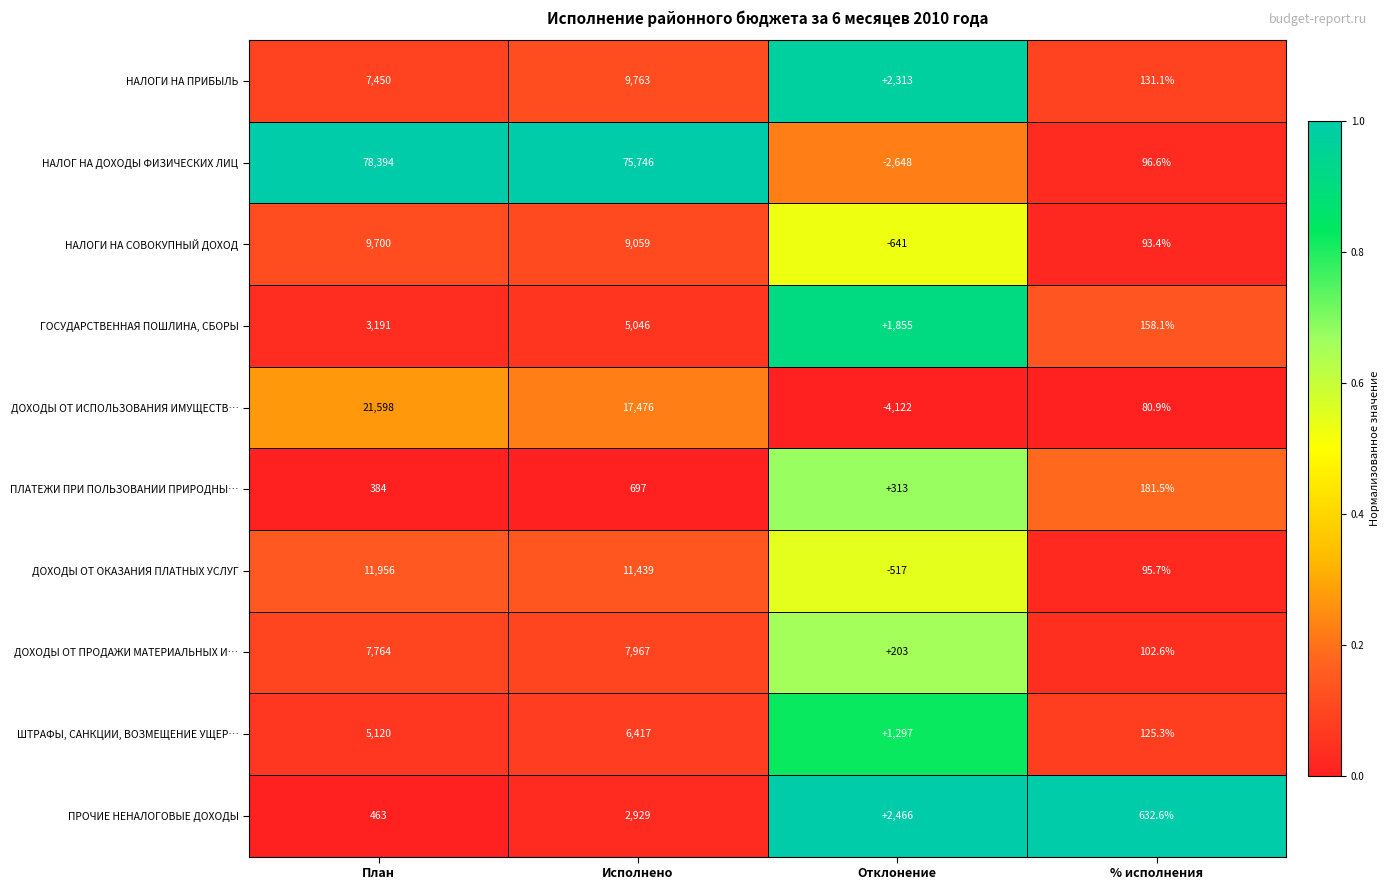

What is the difference between the maximum and second lowest values in the НАЛОГИ НА ПРИБЫЛЬ series?

7450.0